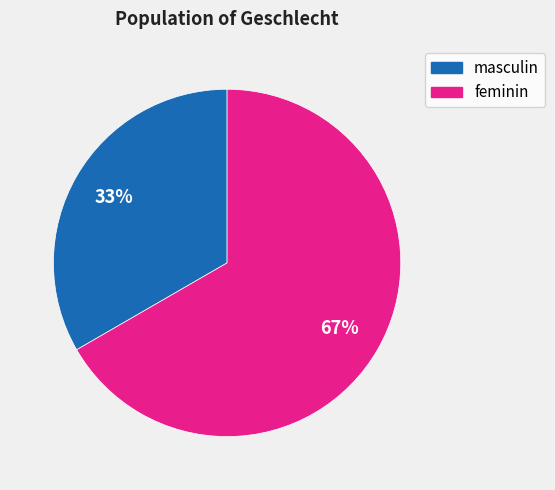

How many slices are in this pie chart?

2